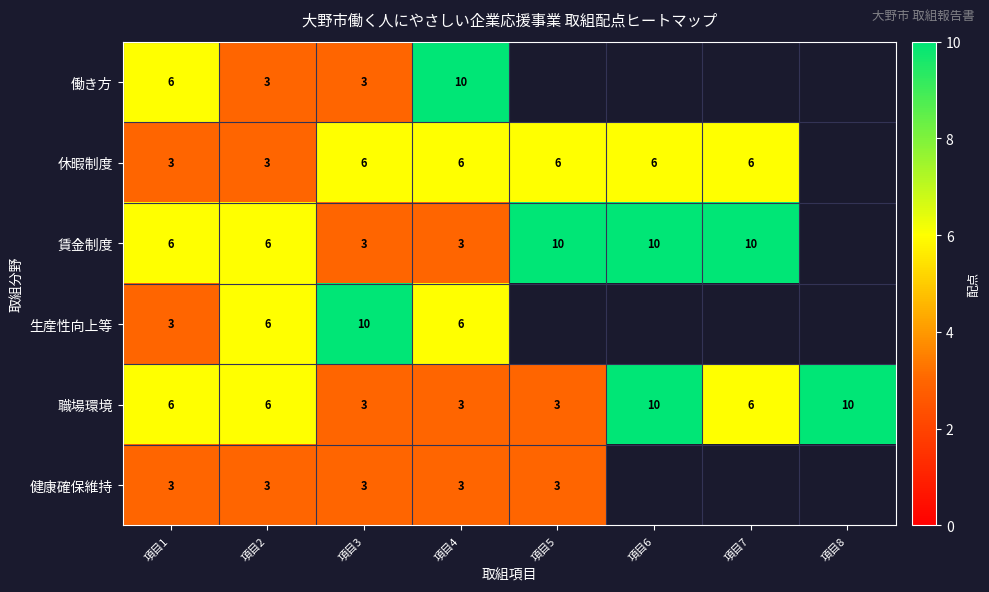

At how many categories does at least one series exceed 9?

6